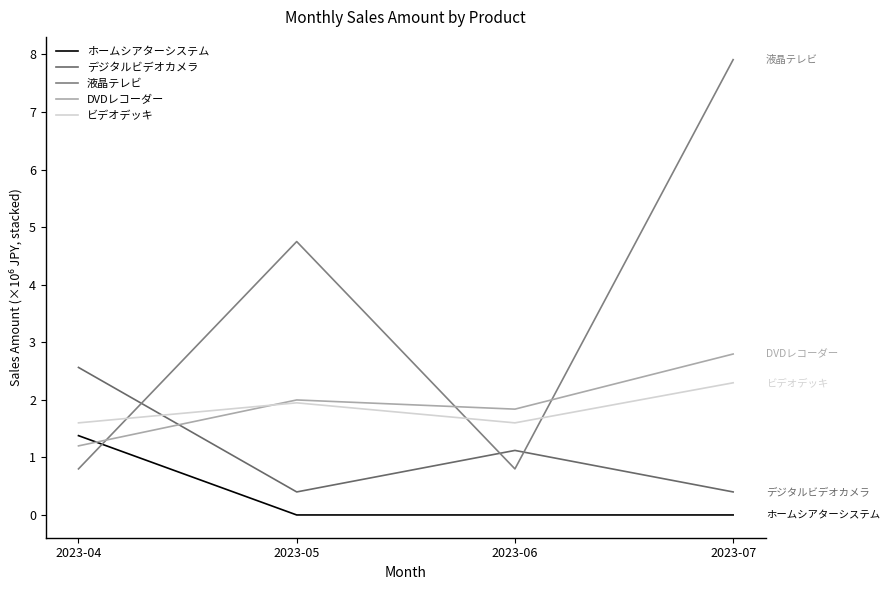

Does the chart display data point markers on the line(s)?

No